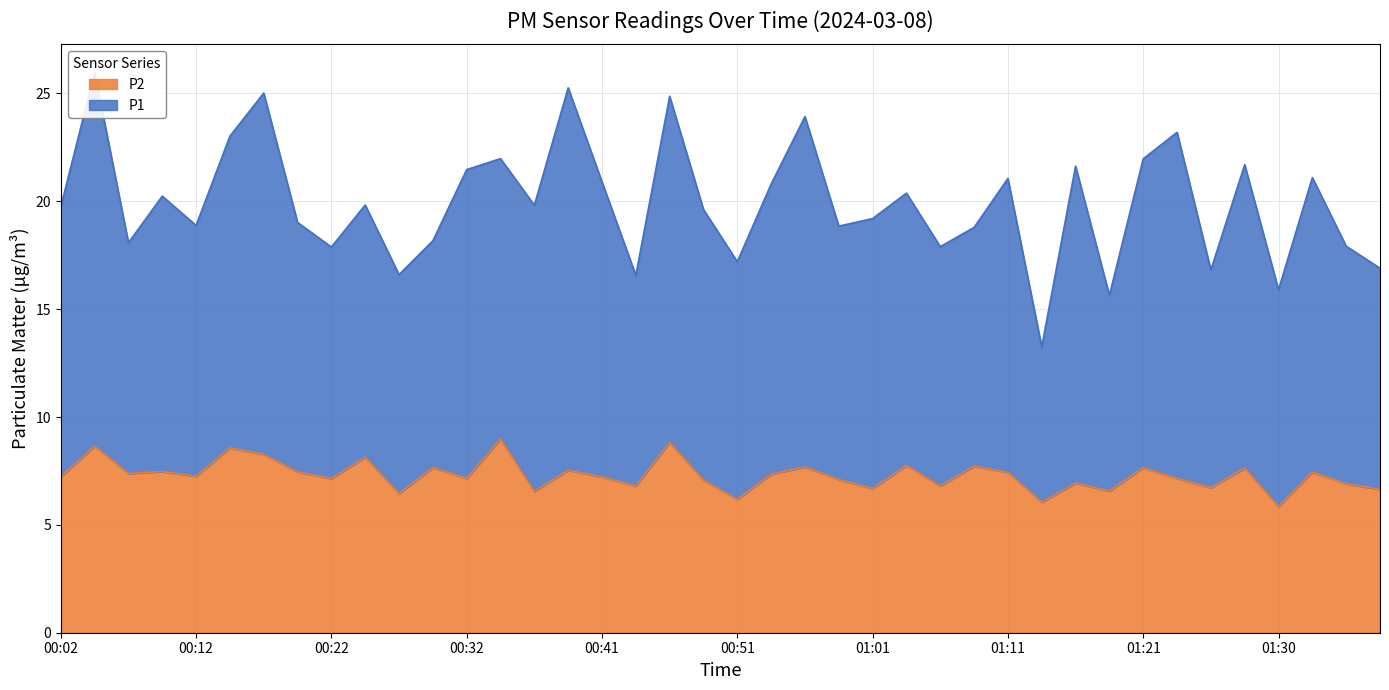

What is the difference between the P2 values at 01:01 and 00:17?

1.6